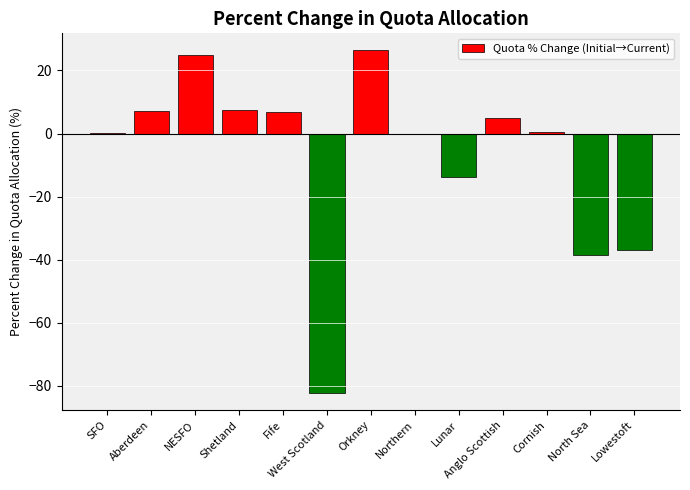

Does the chart contain stacked bars?

No